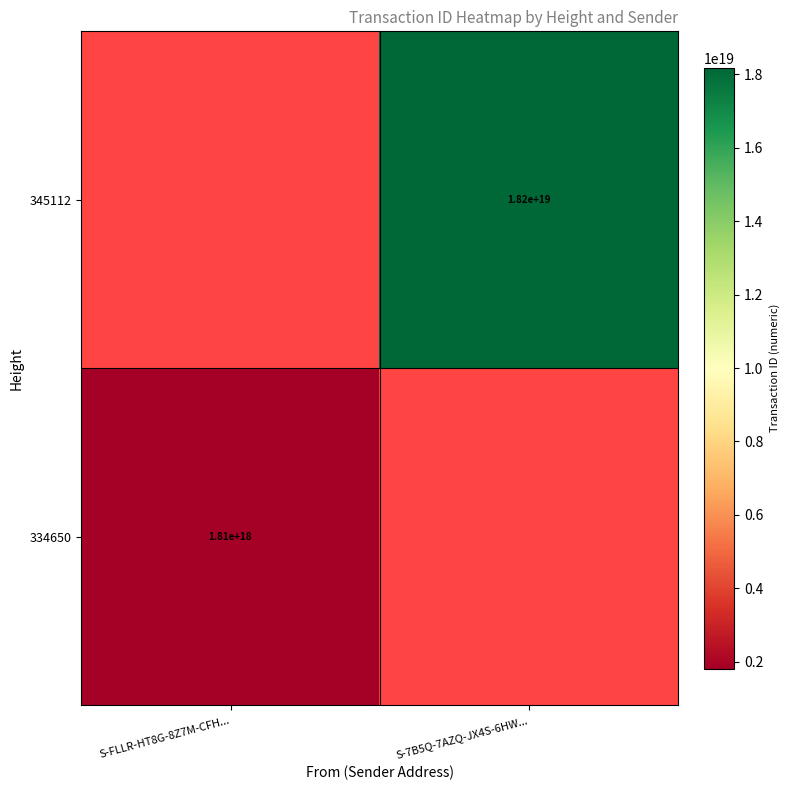

Is it true that 334650 equals 1810000000000000000 at S-FLLR-HT8G-8Z7M-CFH...?

True